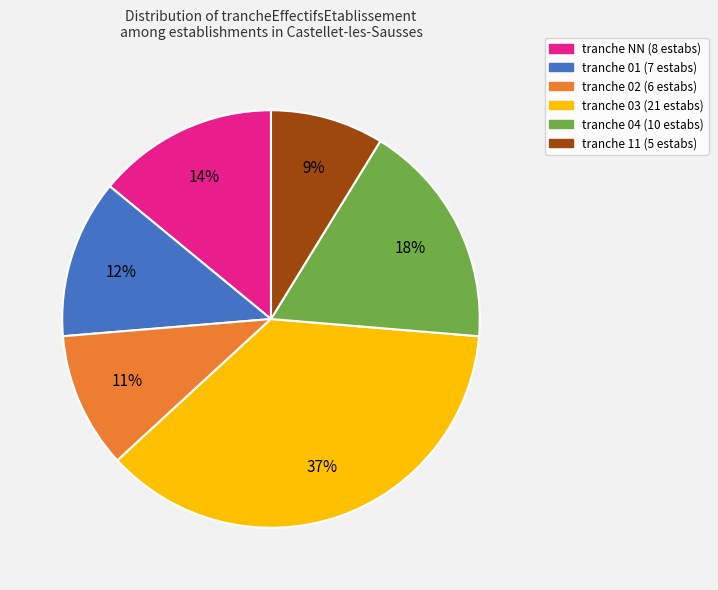

To the nearest percent, what is the difference between the largest and smallest slice percentages?

28%